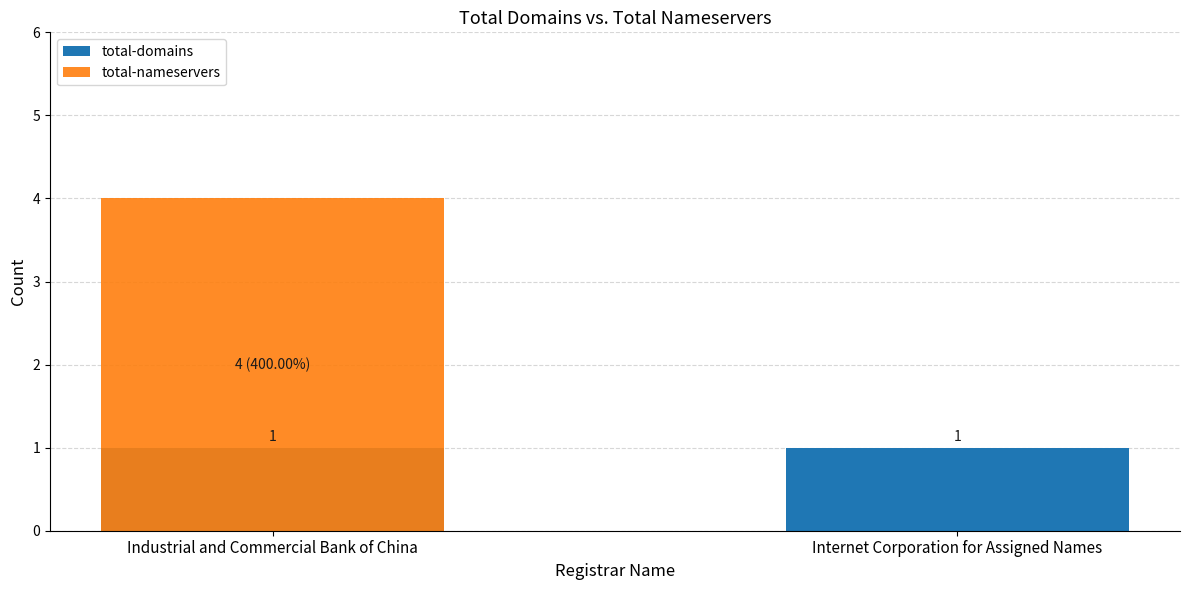

What is the difference between the highest and lowest values at Industrial and Commercial Bank of China?

3